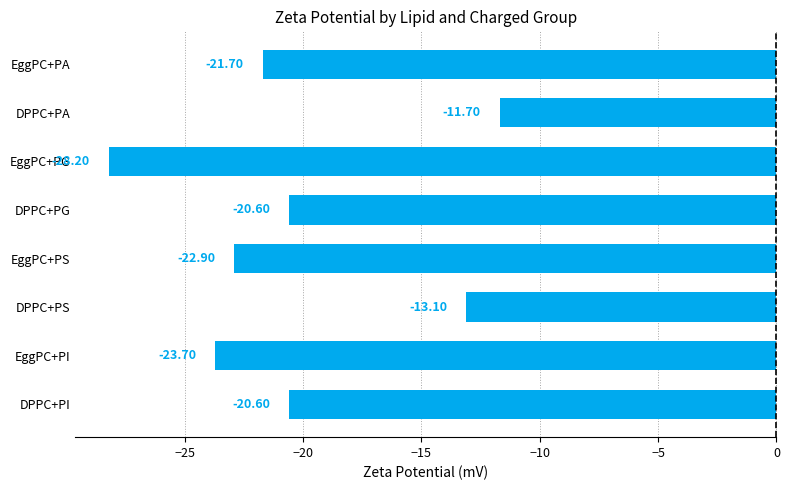

What is the label of the 7th bar from the bottom?

DPPC+PA